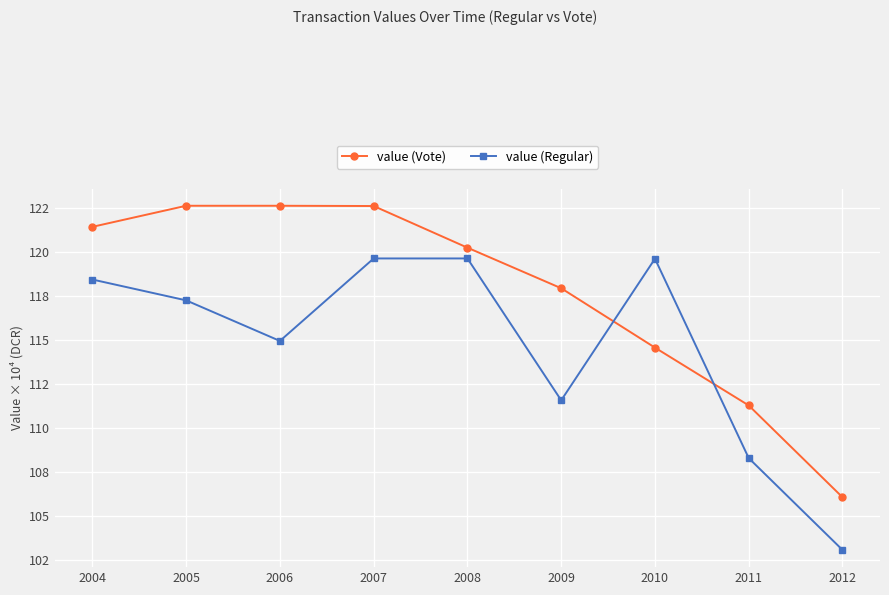

Reading right to left, list all the values displayed in this chart.

value (Vote): 106.0	111.3	114.6	117.9	120.3	122.6	122.6	122.6	121.4
value (Regular): 103.0	108.3	119.6	111.6	119.6	119.6	114.9	117.3	118.4